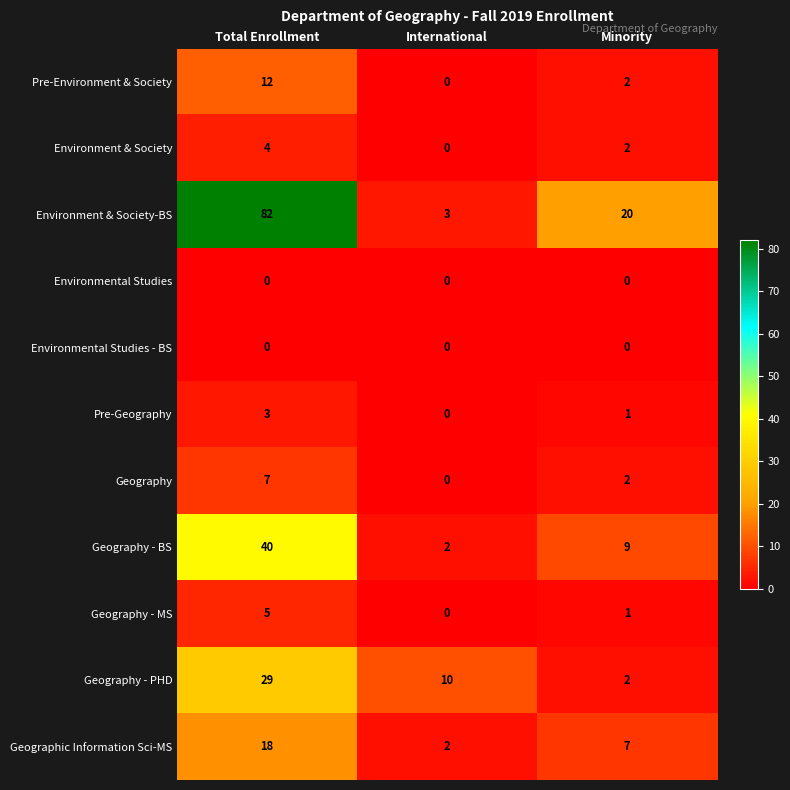

True or false: Geography - BS has a value of 9 at Minority.

True